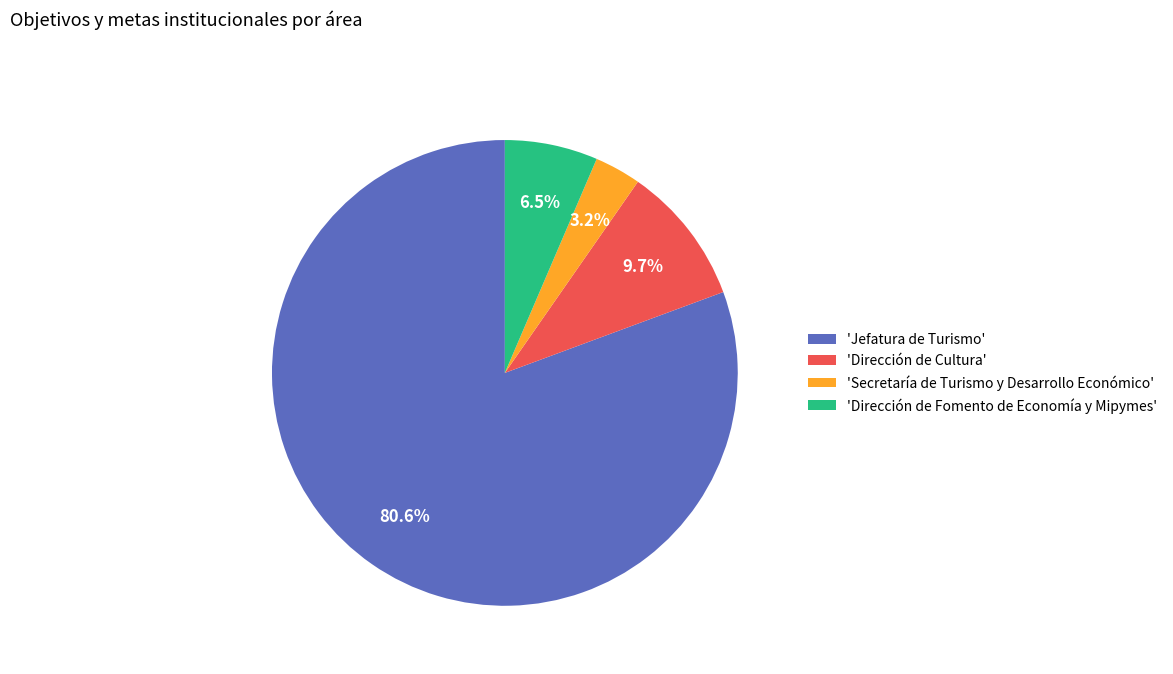

Which category has the biggest portion of the pie?

'Jefatura de Turismo'